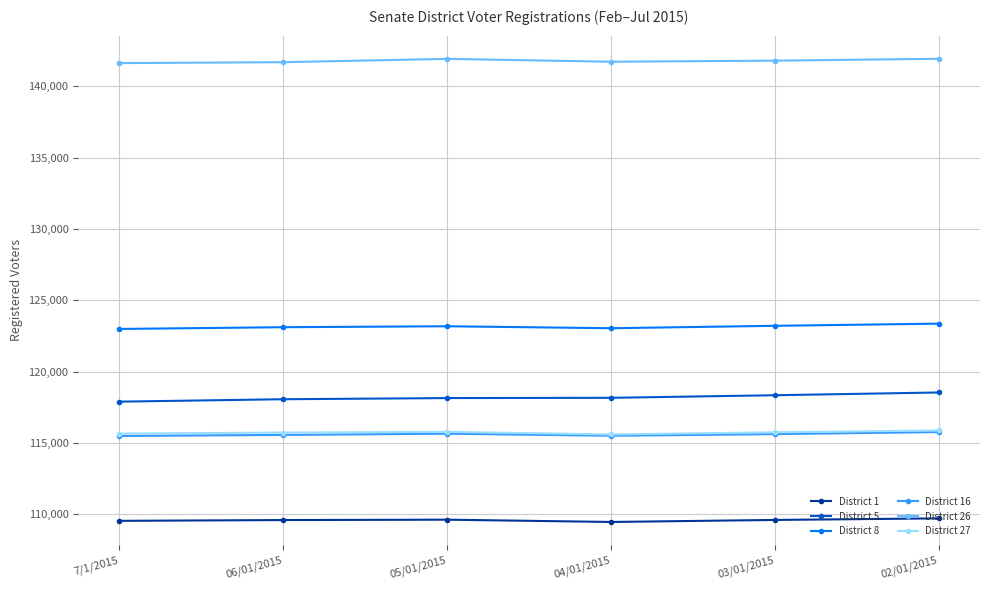

What is the total value across all series at 03/01/2015?

724392